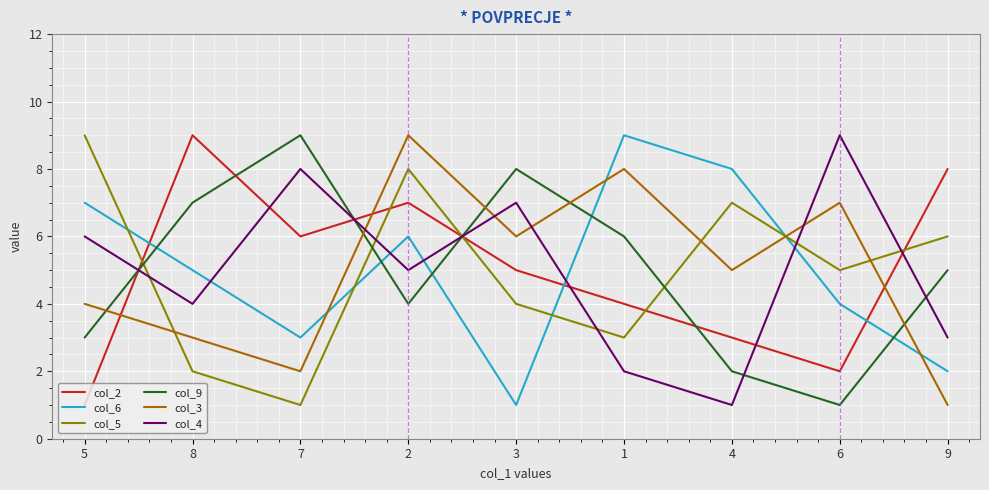

What is the highest value of the col_5 series?

9